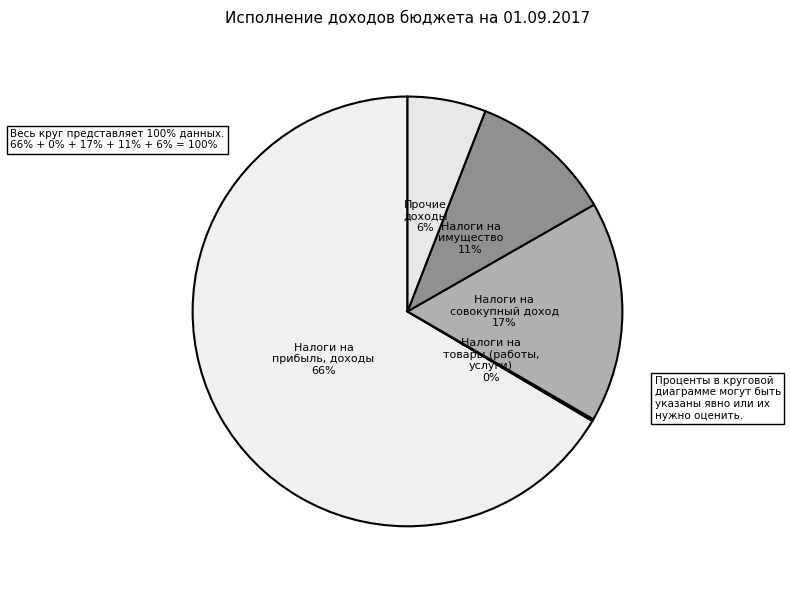

True or false: Налоги на совокупный доход accounts for 17% of the total.

True